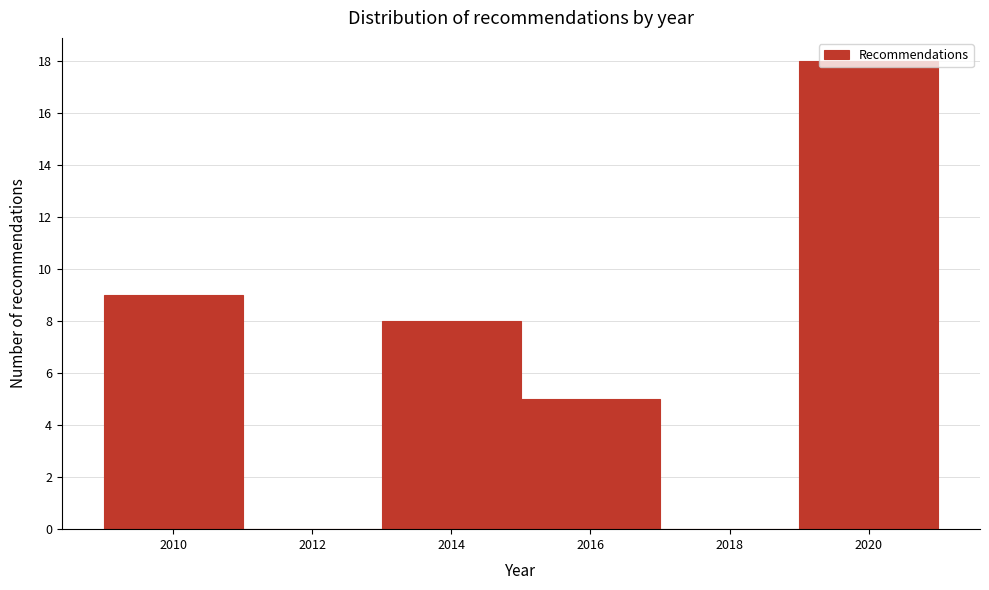

How tall is the bar that spans 2009 to 2011 on the x-axis? The values are not printed on the chart, so give them approximately, as read against the axis.

9